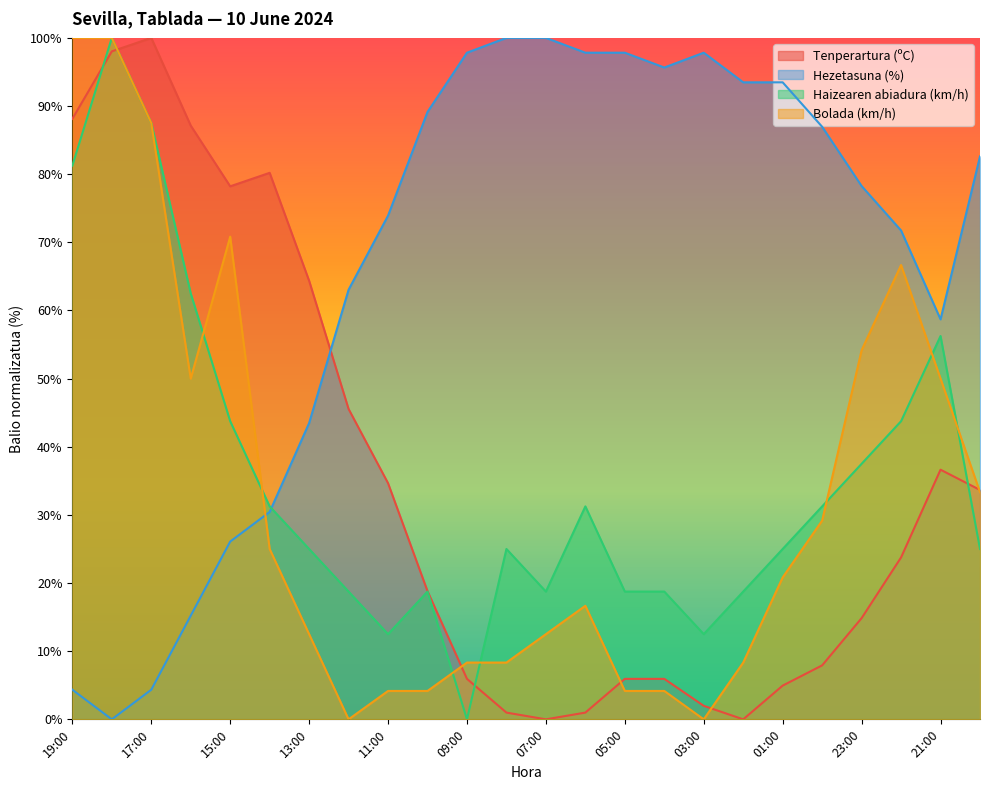

How many intersections are there between Hezetasuna (%) and Bolada (km/h)?

1